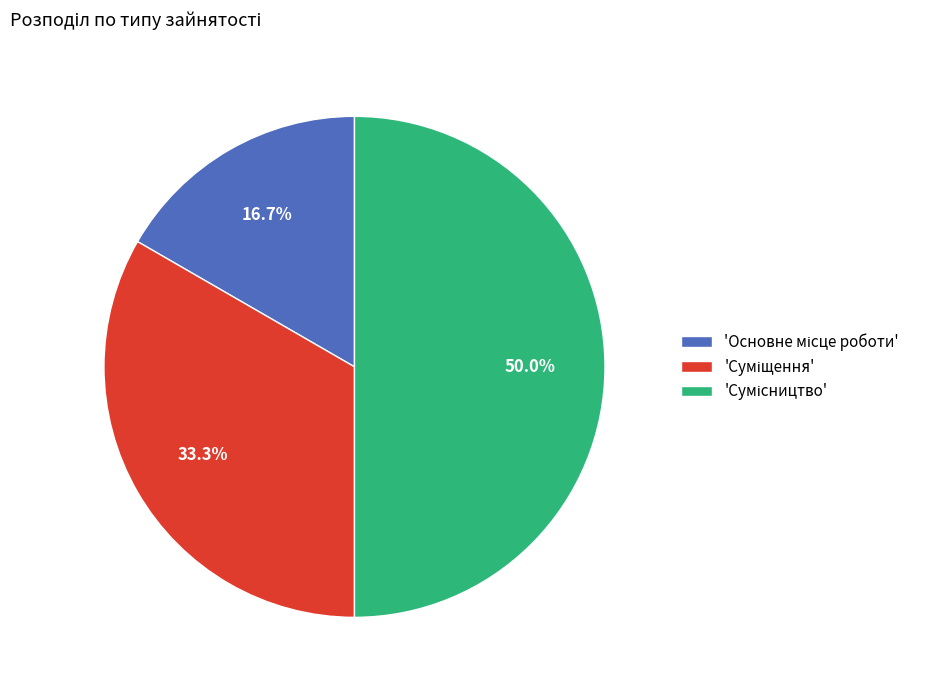

How many slices are in this pie chart?

3